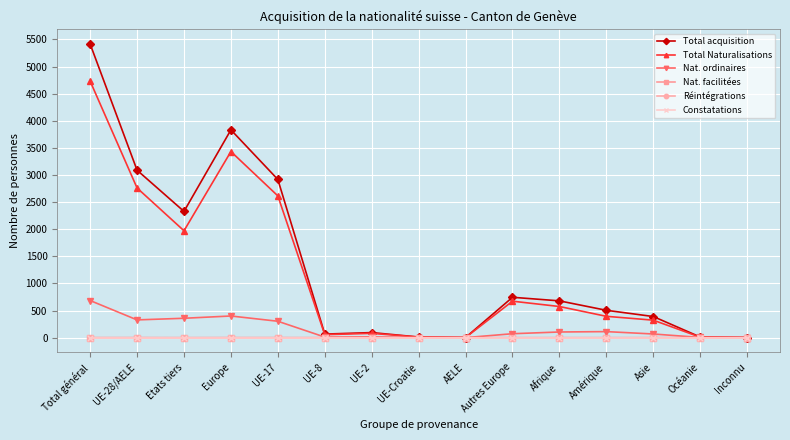

Is this an area chart (filled region under the line)?

No